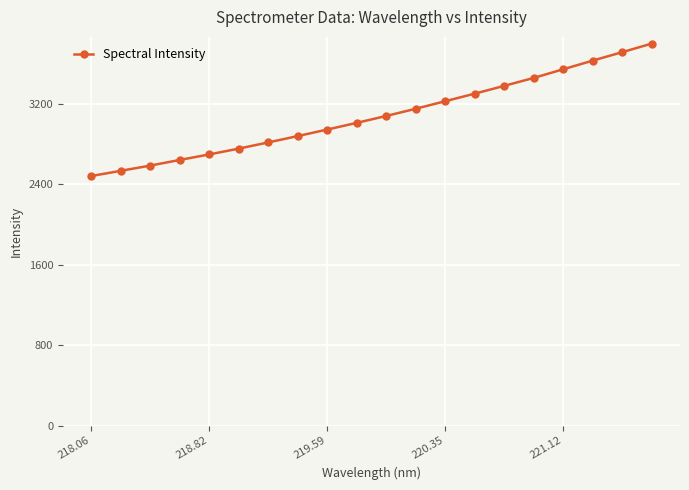

What is the average value?

3078.9